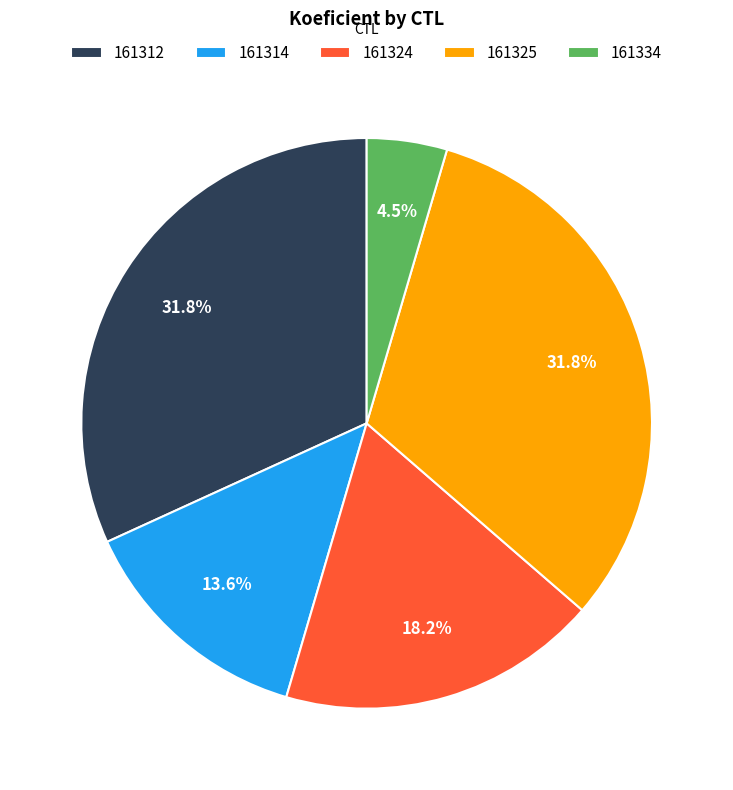

Combined, do 161314 and 161324 account for over 50%?

No